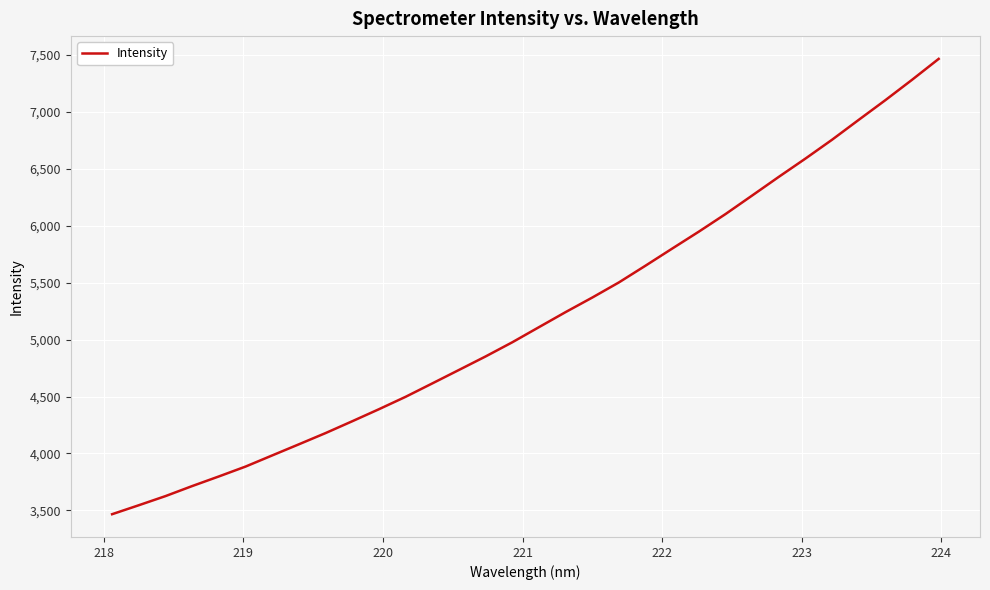

What is the maximum value shown in the chart?

7464.8